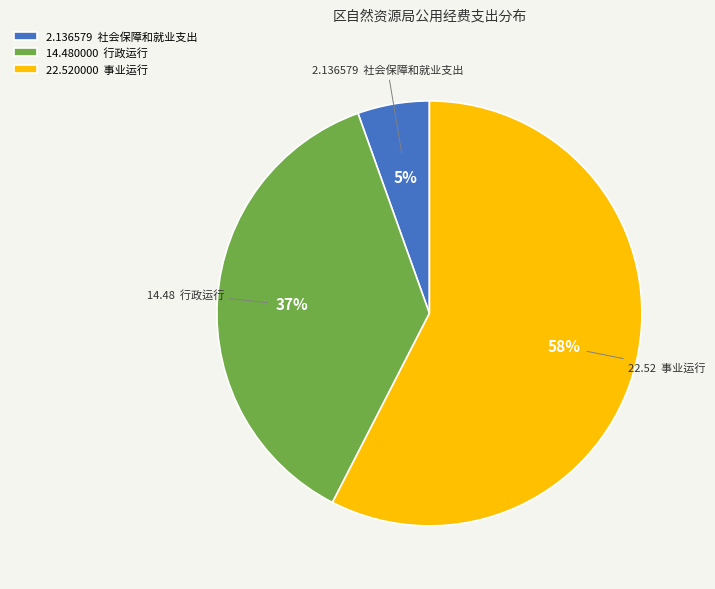

Does 22.520000 事业运行 account for over 50% of the chart?

Yes